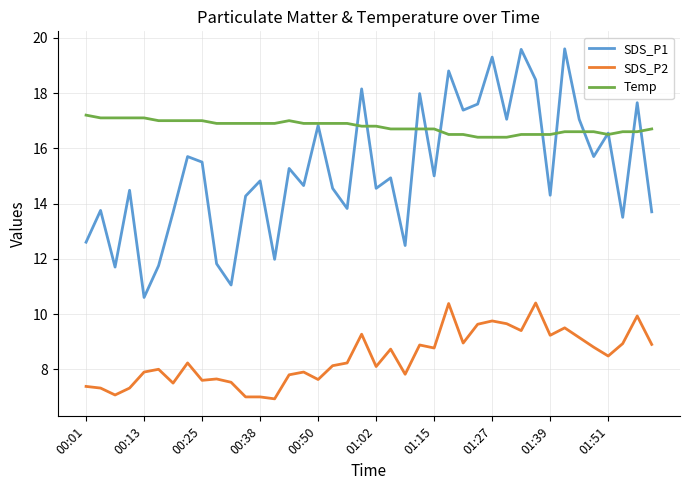

True or false: SDS_P1 and SDS_P2 cross at least once.

False